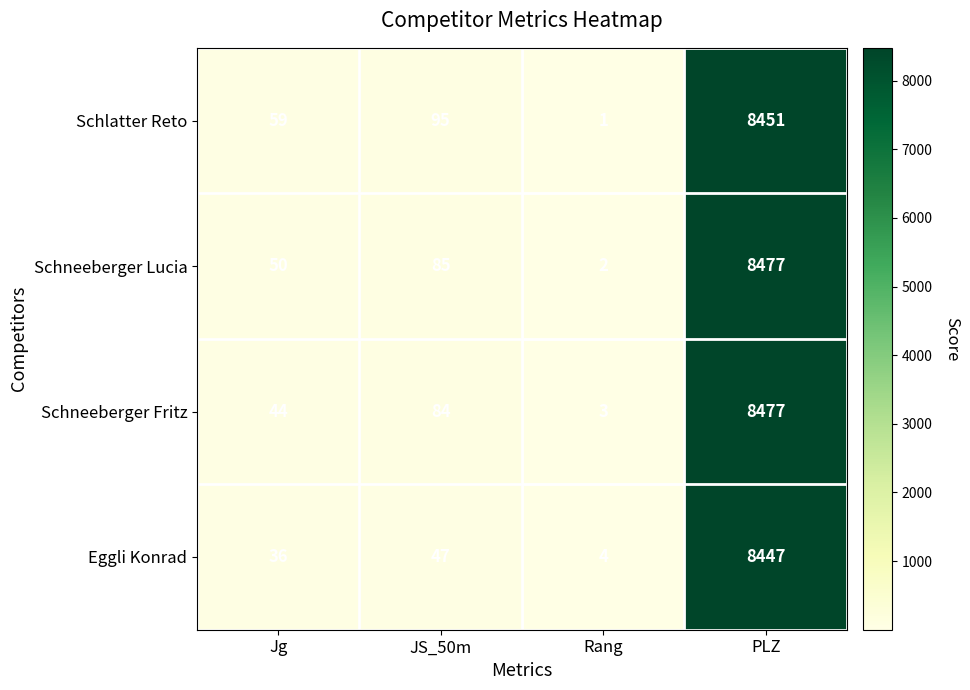

What is the greatest value displayed?

8477